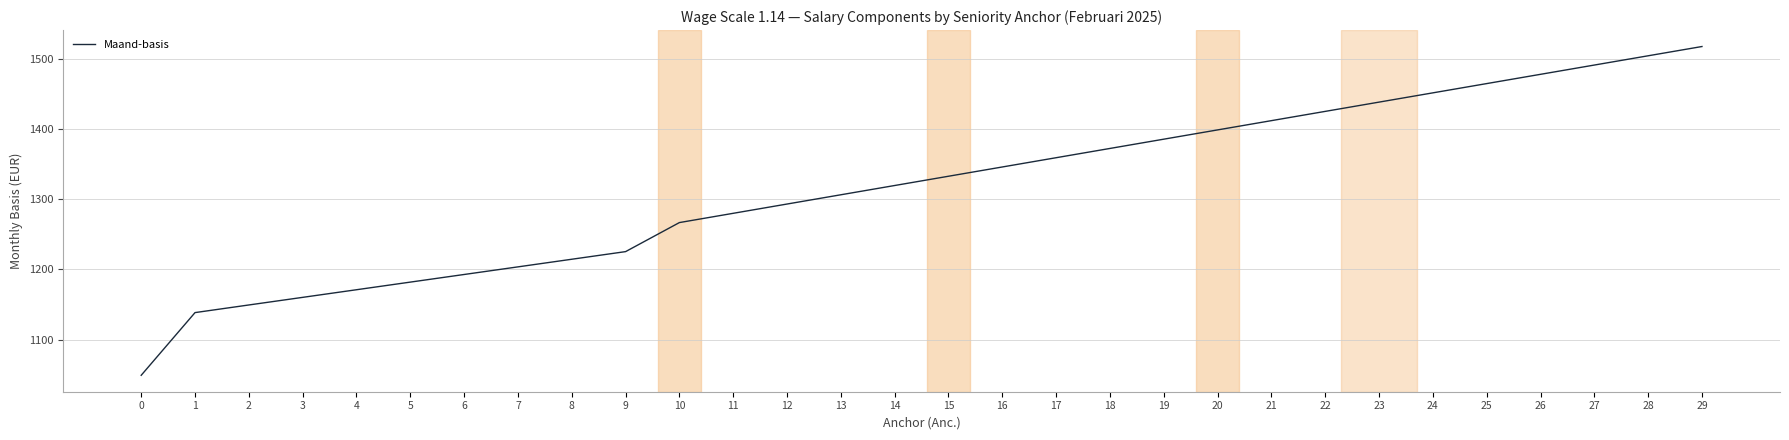

List the labels in order of value, smallest first.

0, 1, 2, 3, 4, 5, 6, 7, 8, 9, 10, 11, 12, 13, 14, 15, 16, 17, 18, 19, 20, 21, 22, 23, 24, 25, 26, 27, 28, 29